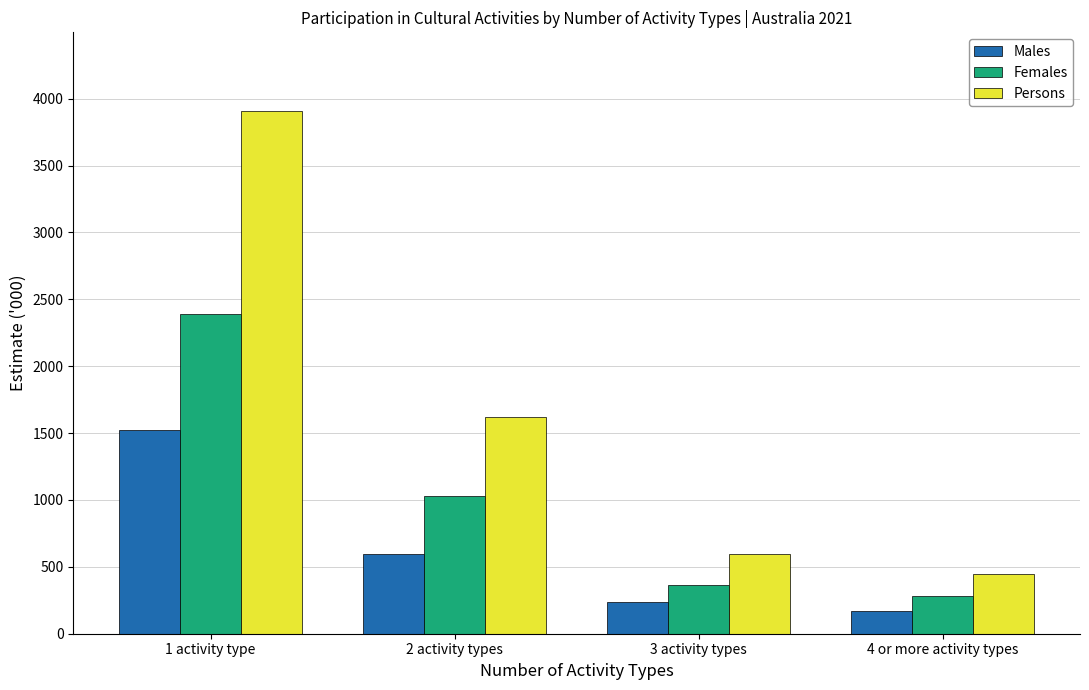

Is the value of Males at 3 activity types greater than the value of Females at 1 activity type?

No